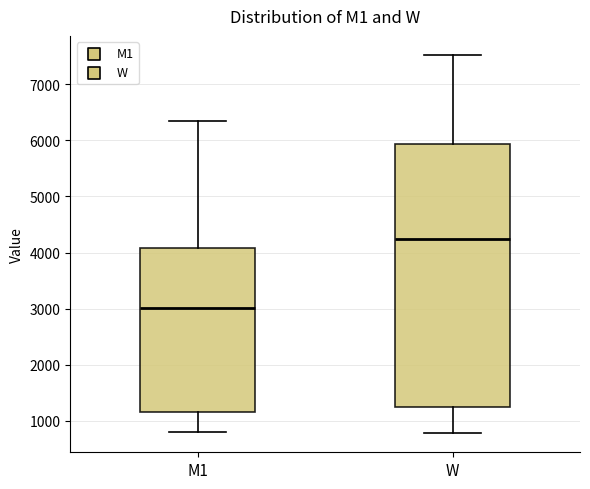

Reading left to right, transcribe this box plot: for each box, give where its median line is, the range the box spans, and where its two whiskers end, as read against the y-axis. The values are not printed on the chart, so give them approximately, as read against the axis.

M1: median 3000, box 1200 to 4100, whiskers 800 to 6400
W: median 4200, box 1300 to 5900, whiskers 800 to 7500